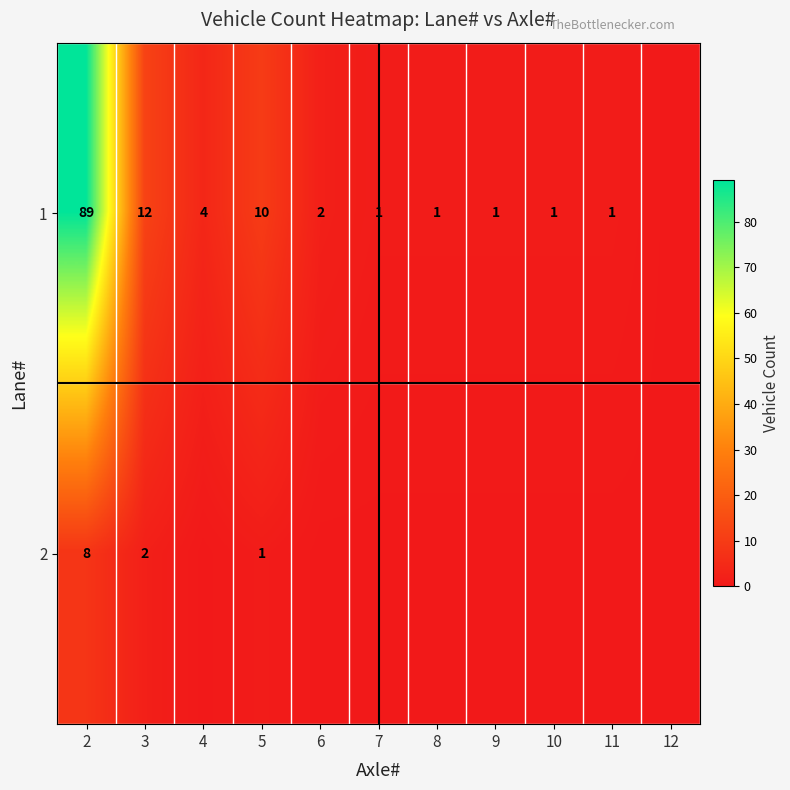

The 1 series shows 1 at 9. True or false?

True